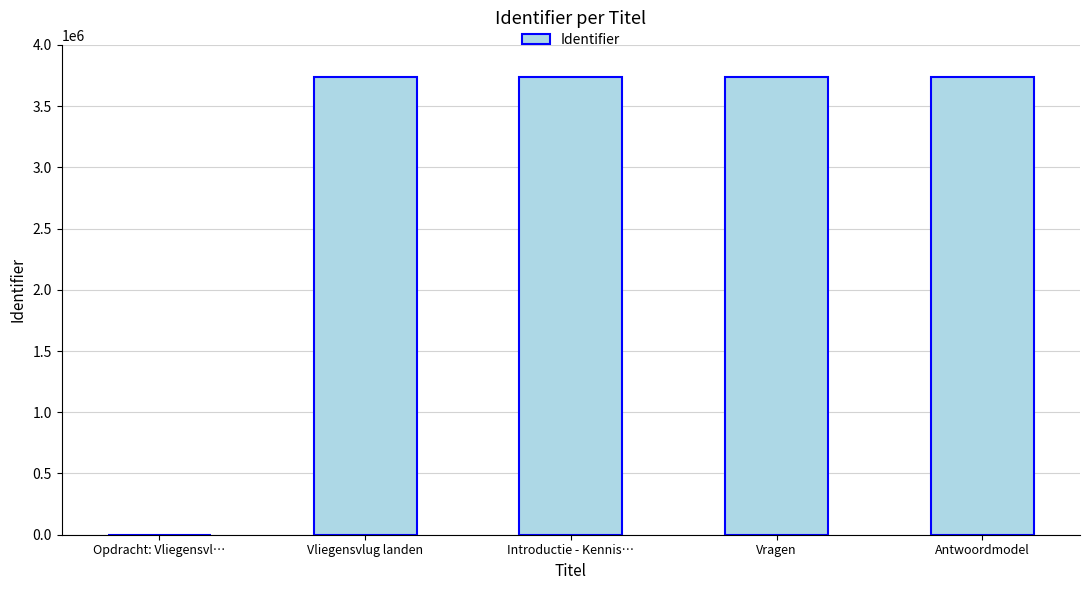

What is the sum of the values at Opdracht: Vliegensvl… and Introductie - Kennis…?

3737695